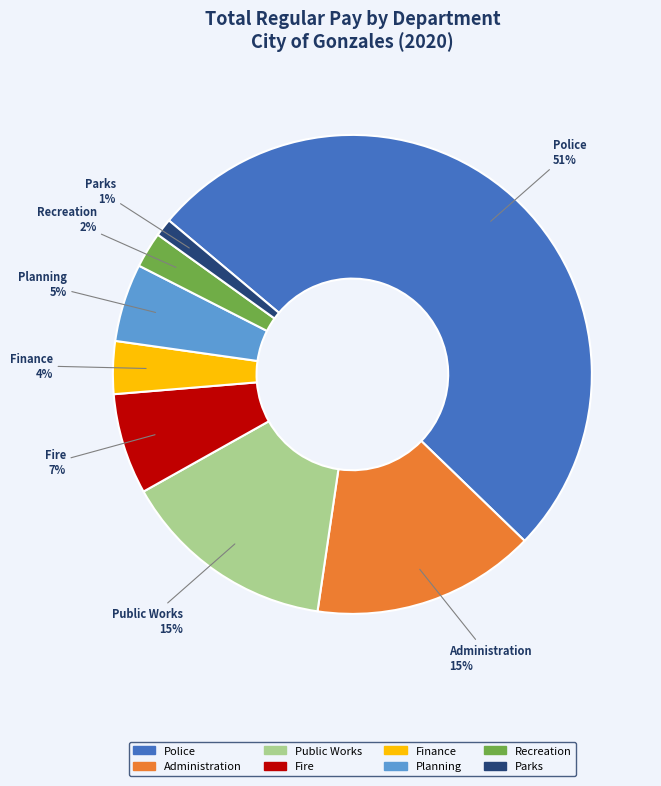

To the nearest percent, what is the average slice percentage?

12%